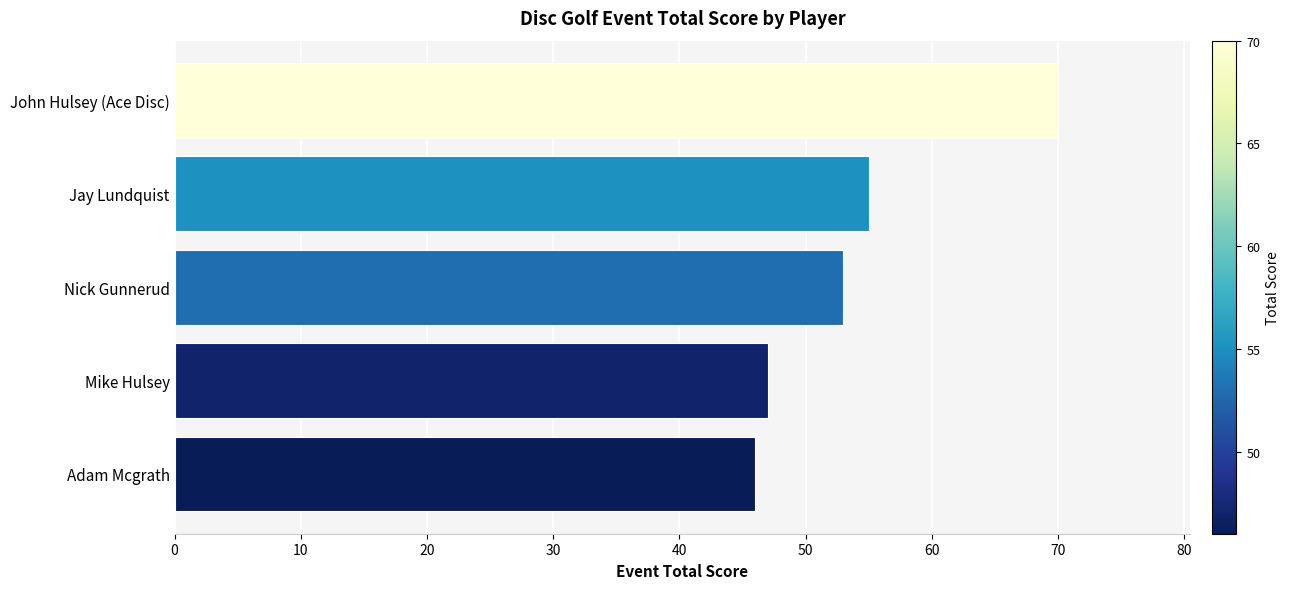

What is the difference between the second highest and second lowest values?

8